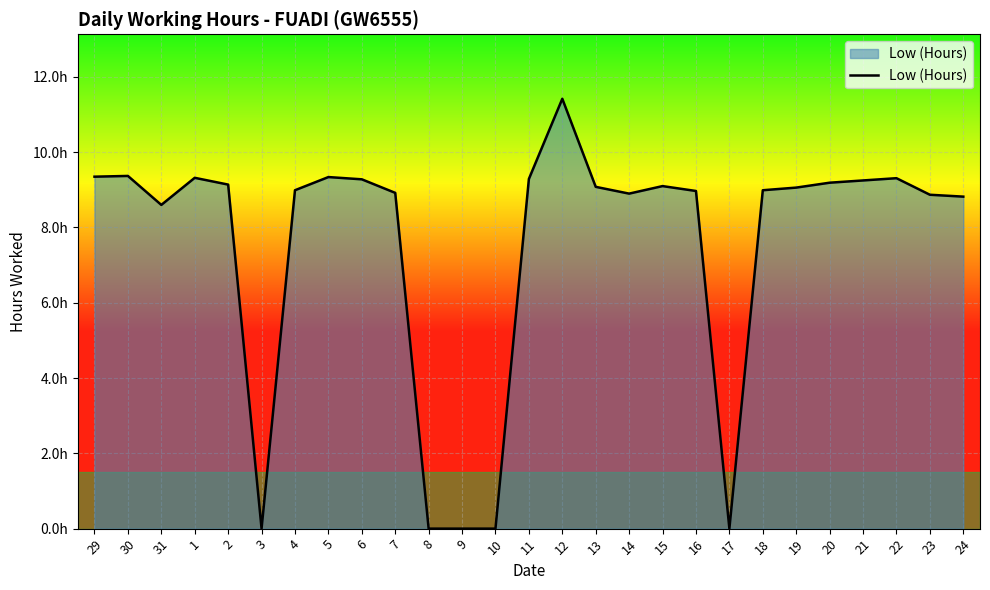

Does the chart have visible grid lines?

Yes